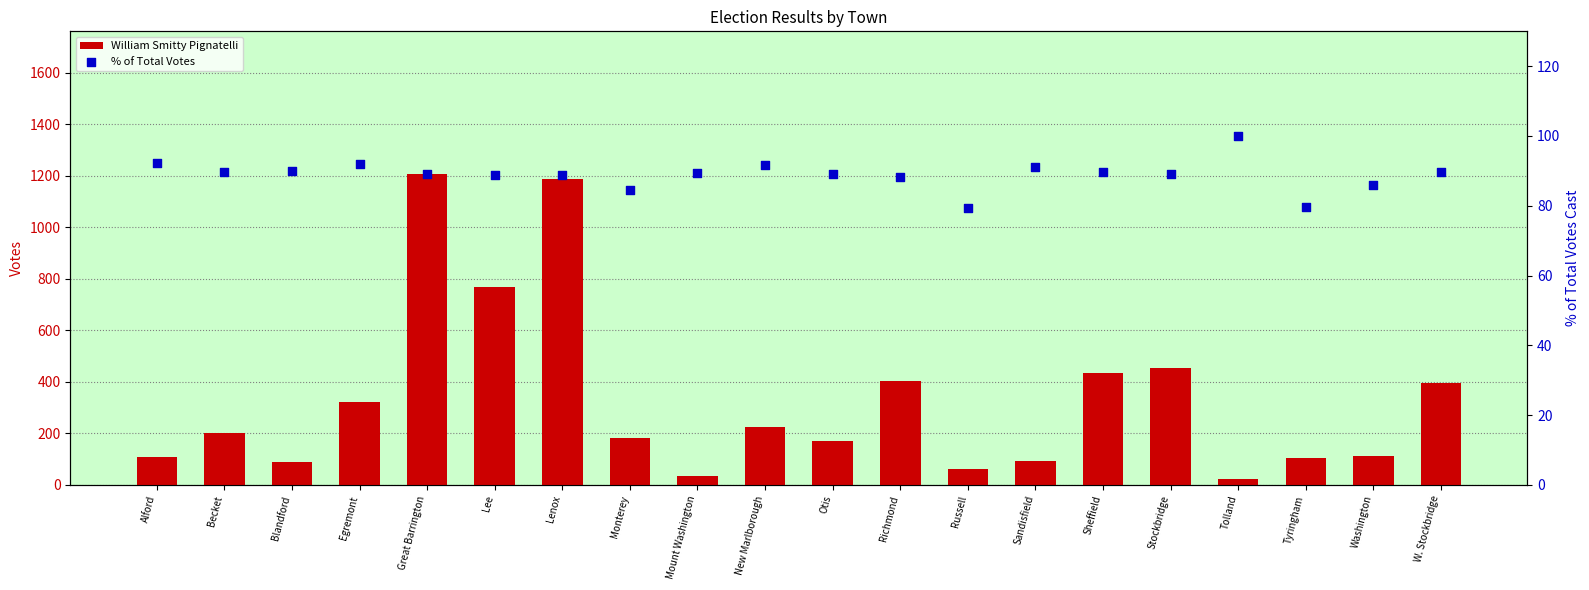

Which series has the largest Y range (max minus min)?

William Smitty Pignatelli